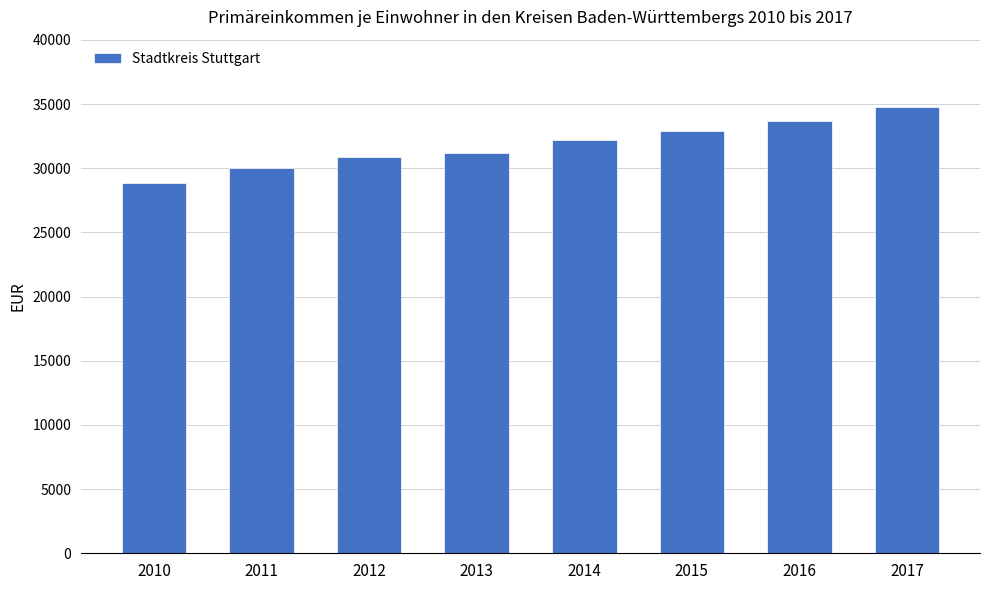

Reading right to left, transcribe all the data shown in this chart.

34793	33711	32916	32190	31206	30864	30000	28856